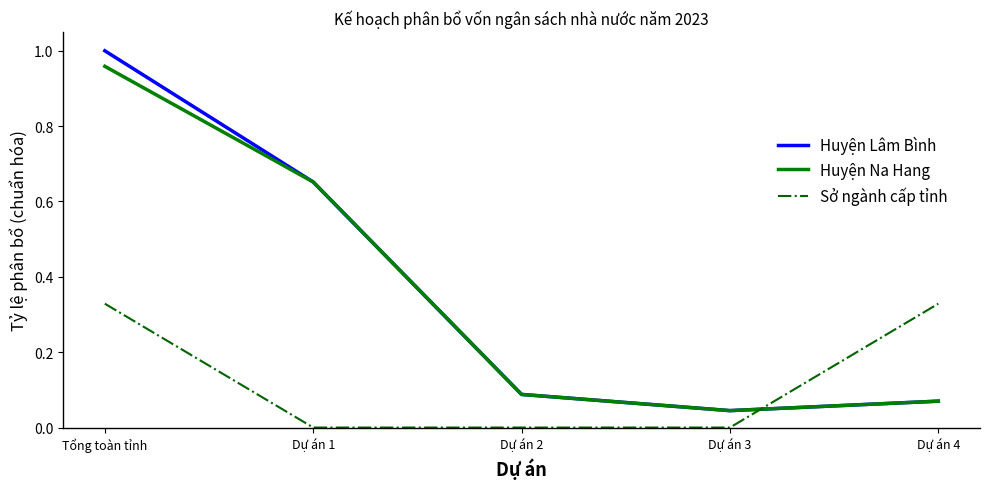

Is the value of Sở ngành cấp tỉnh at Dự án 4 greater than the value of Huyện Lâm Bình at Dự án 3?

Yes